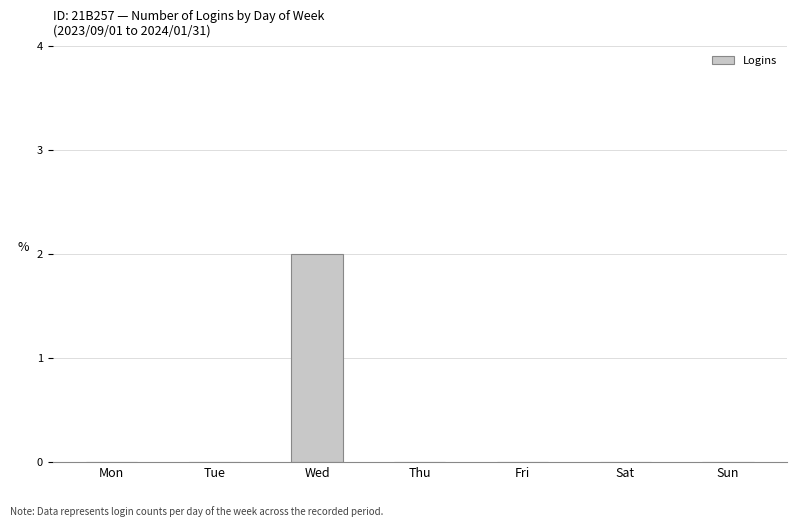

The value at Tue is 0. True or false?

True